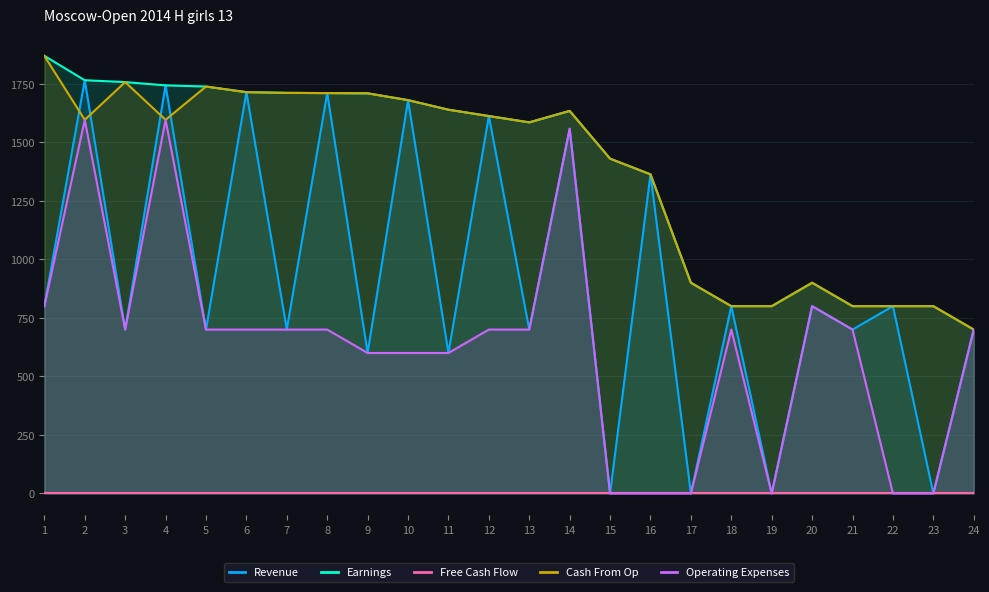

At which label does Revenue reach its minimum?

15